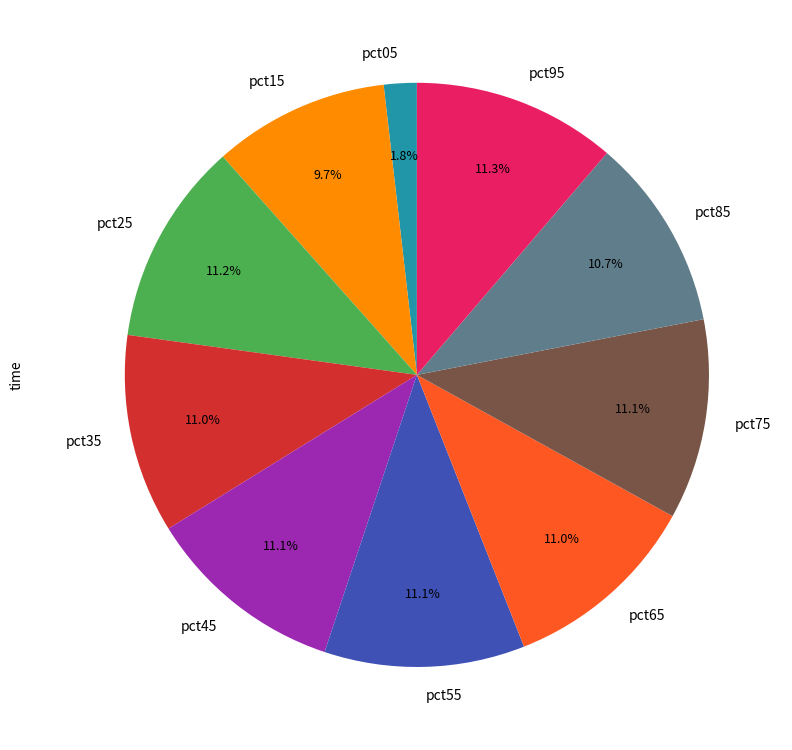

To the nearest percent, what is the difference between the pct05 and pct45 slice percentages?

9%